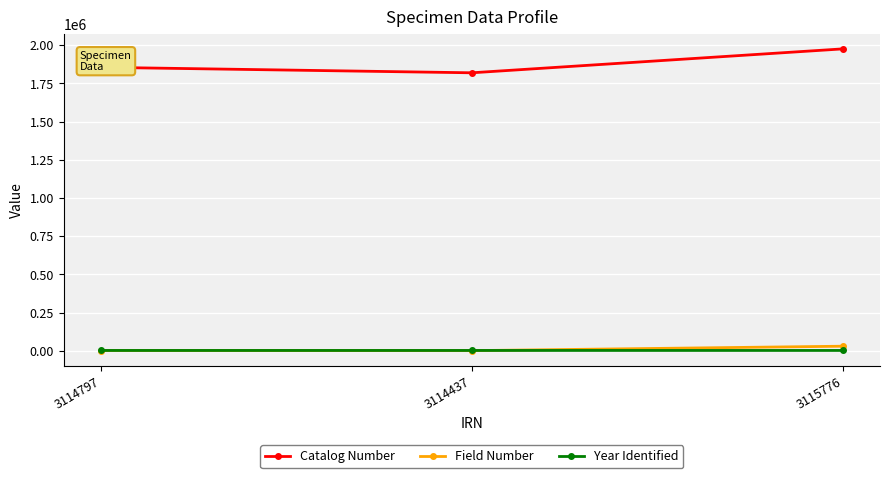

What is the value of the Catalog Number point at the 3rd from the left?

1975320